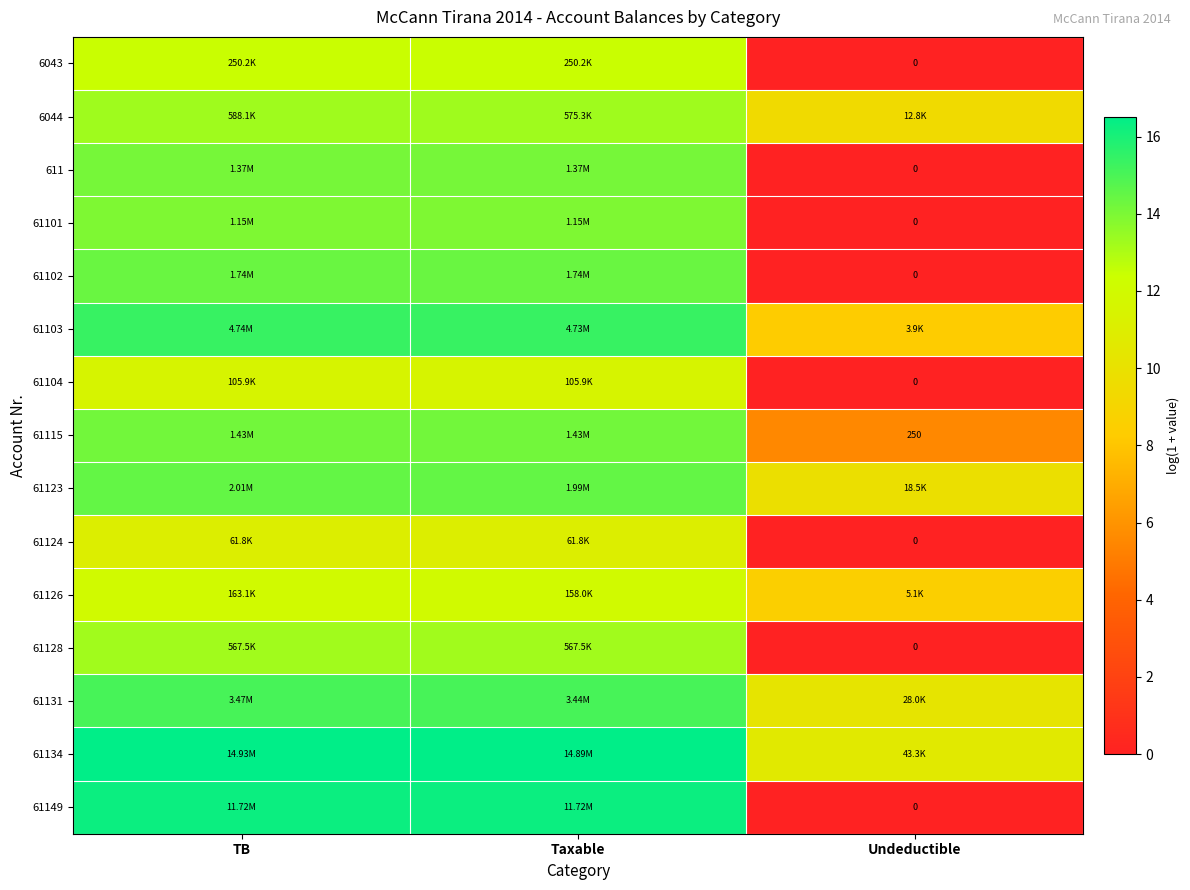

At which label does 61115 first exceed 14?

TB